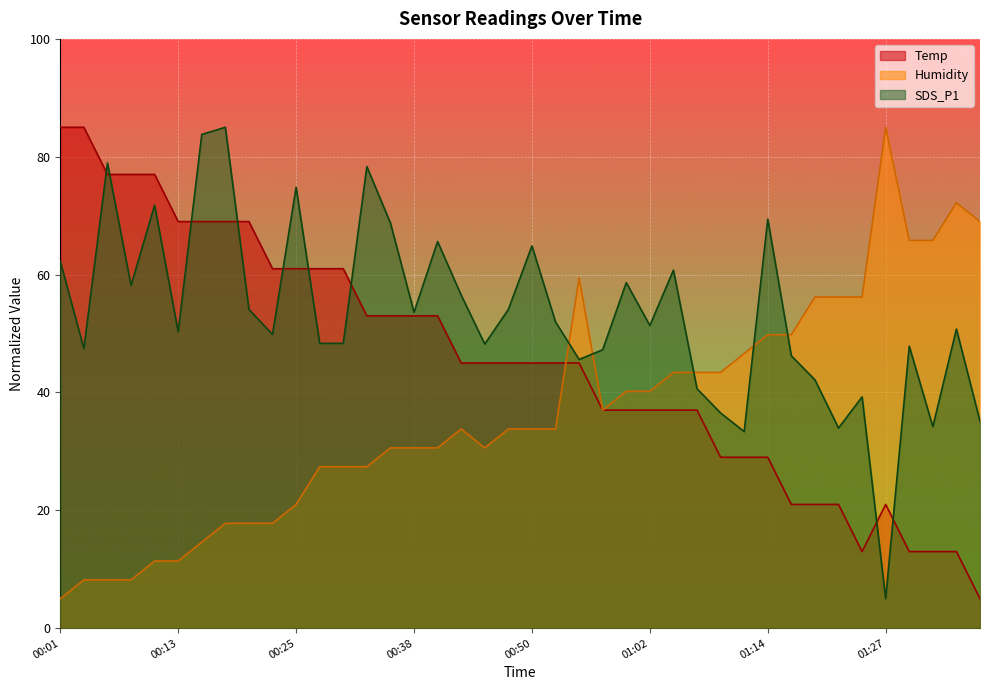

What is the approximate value of SDS_P1 at 01:22?

34.0